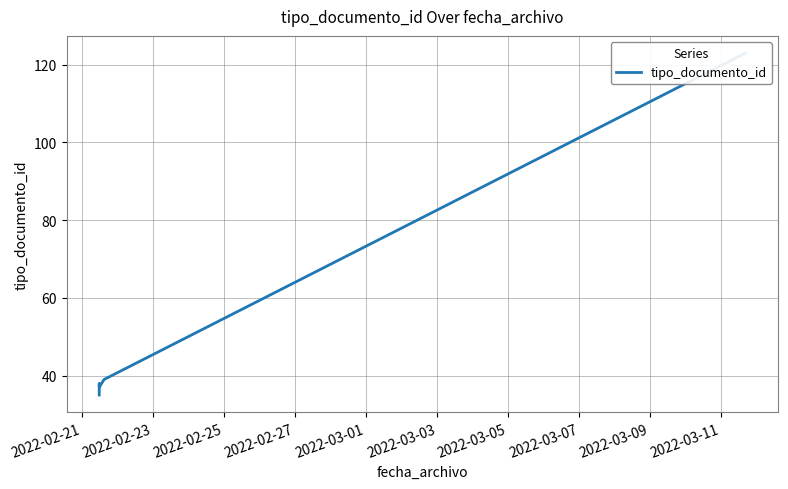

True or false: there are more than 2 points higher than both neighbors.

False